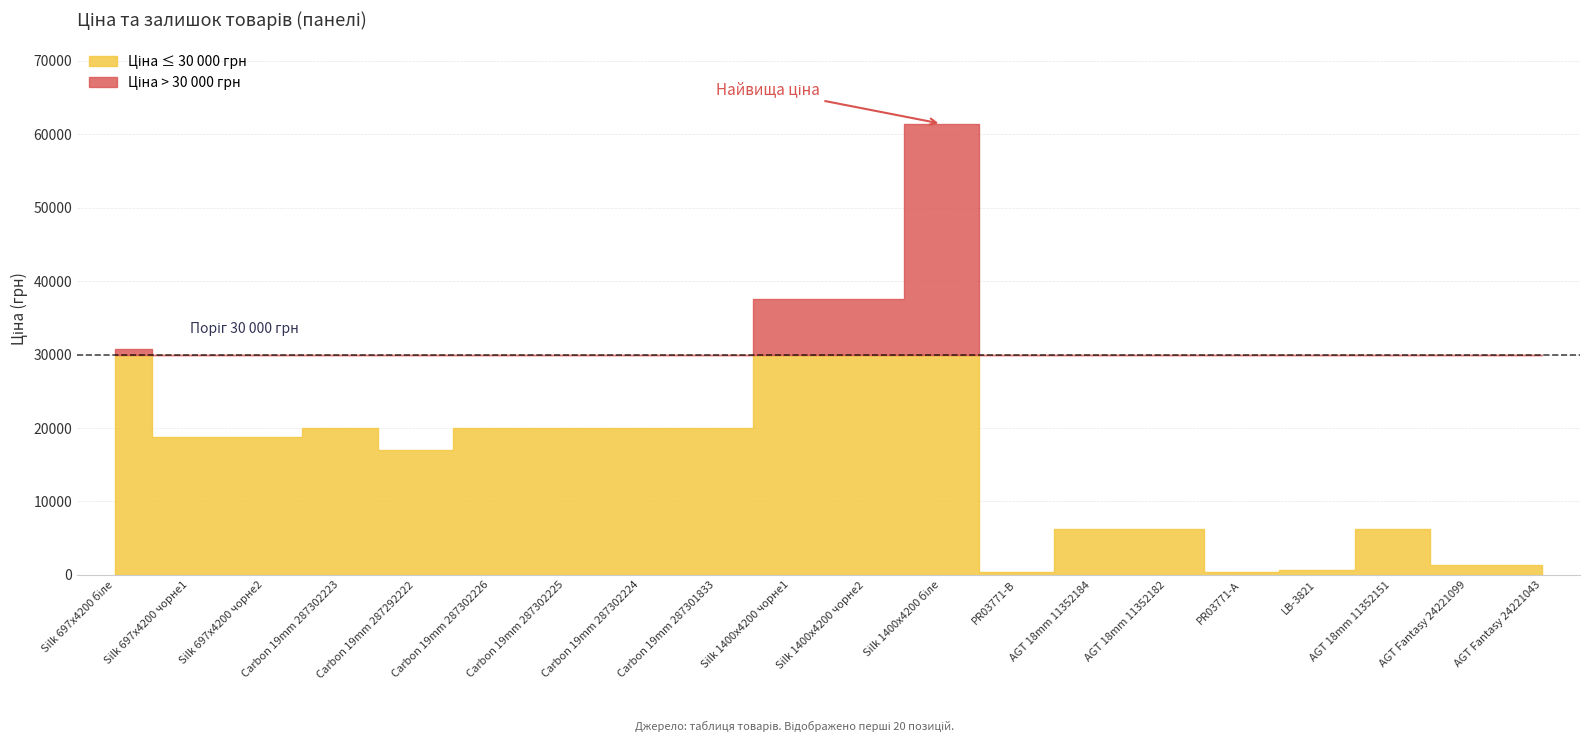

True or false: Залишок has more than 0 points higher than both neighbors.

True